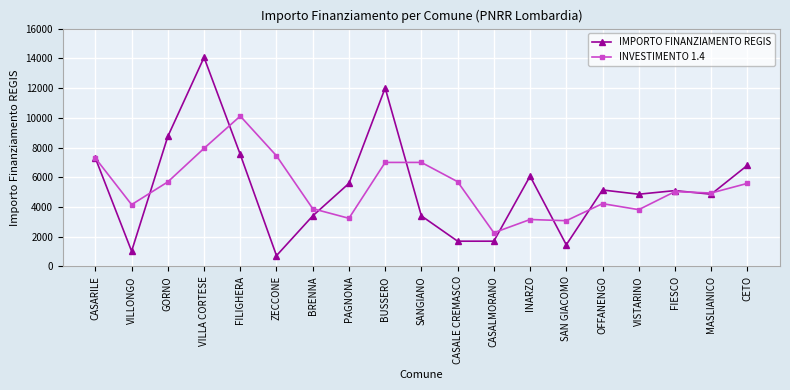

Is it true that INVESTIMENTO 1.4 equals 17789.5 at FILIGHERA?

False